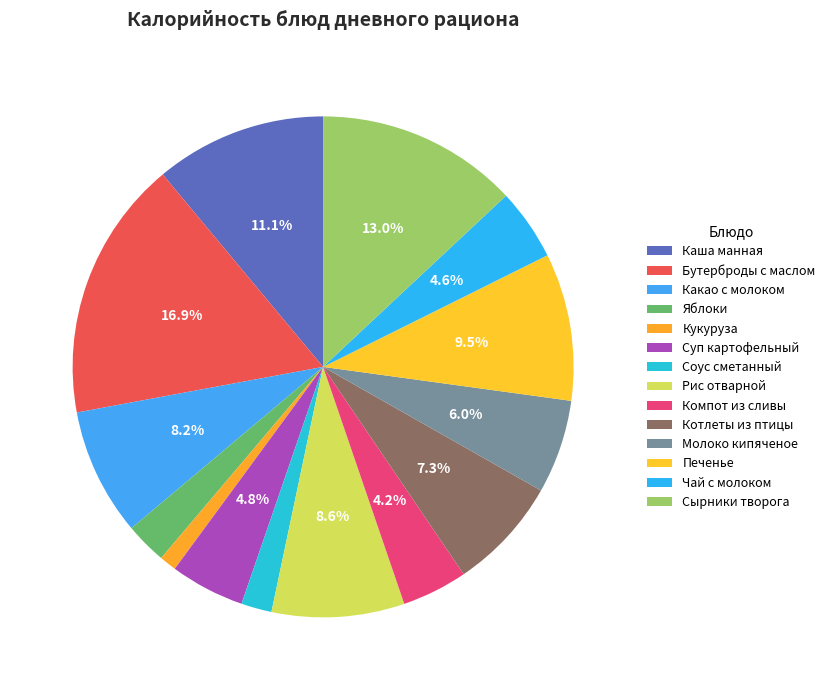

Is there any slice that represents more than half of the pie?

No